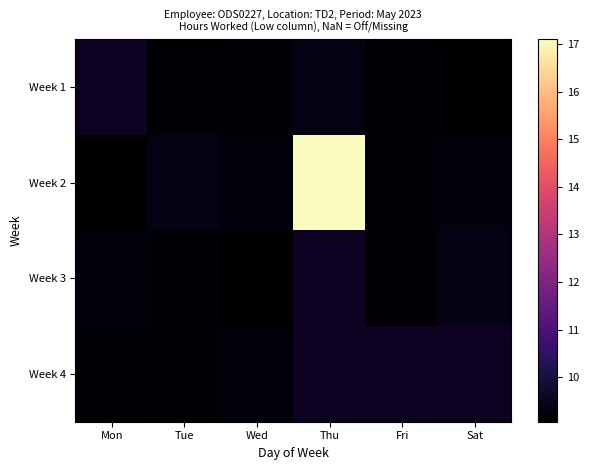

True or false: Week 1 has a value of 13.2 at Tue.

False